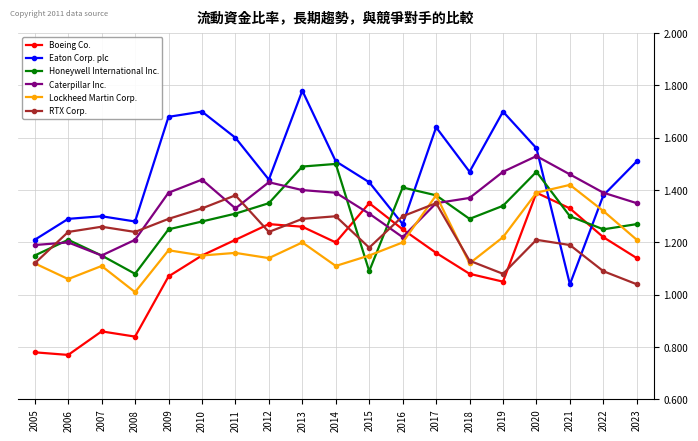

True or false: Lockheed Martin Corp. has a value of 1.1 at 2007.

True